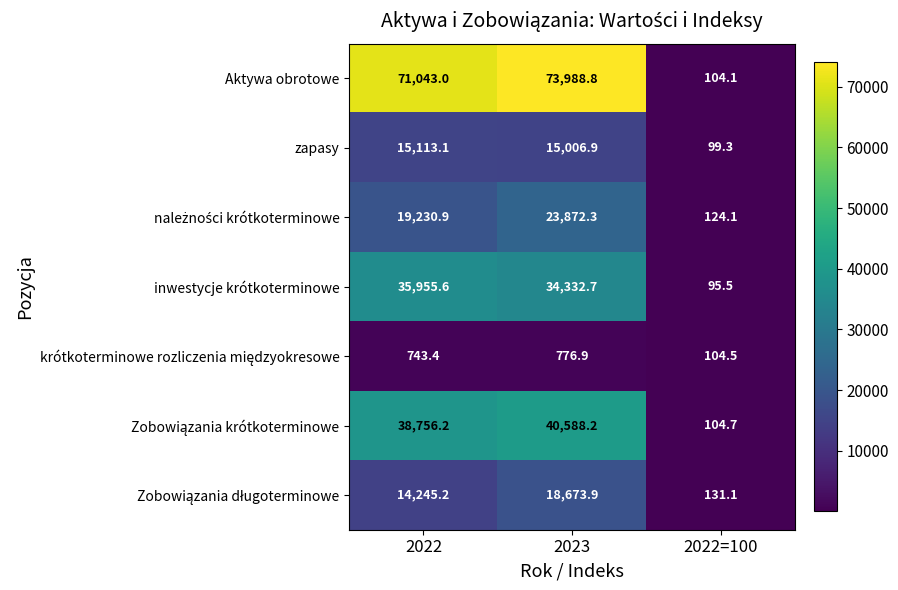

How many values in the zapasy series are below 15006?

1